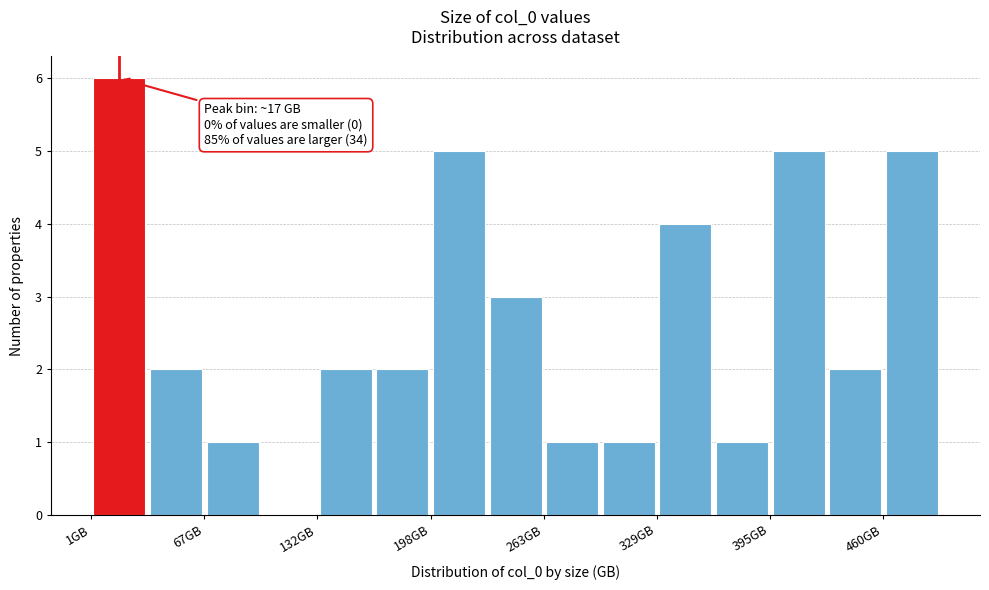

Read against the x-axis, roughly where is the centre of the tallest bar?

20